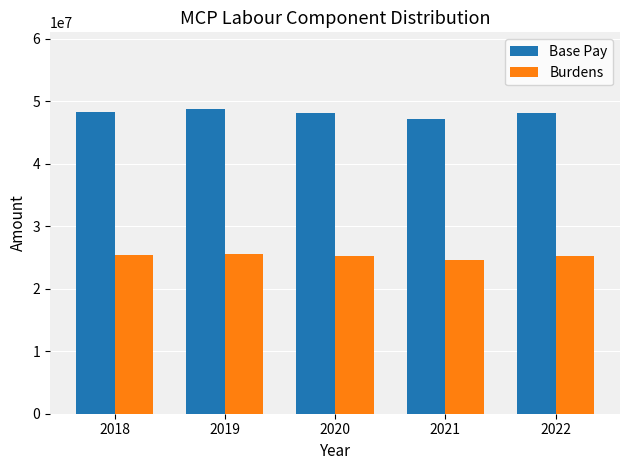

What is the maximum value for Burdens?

25623992.3